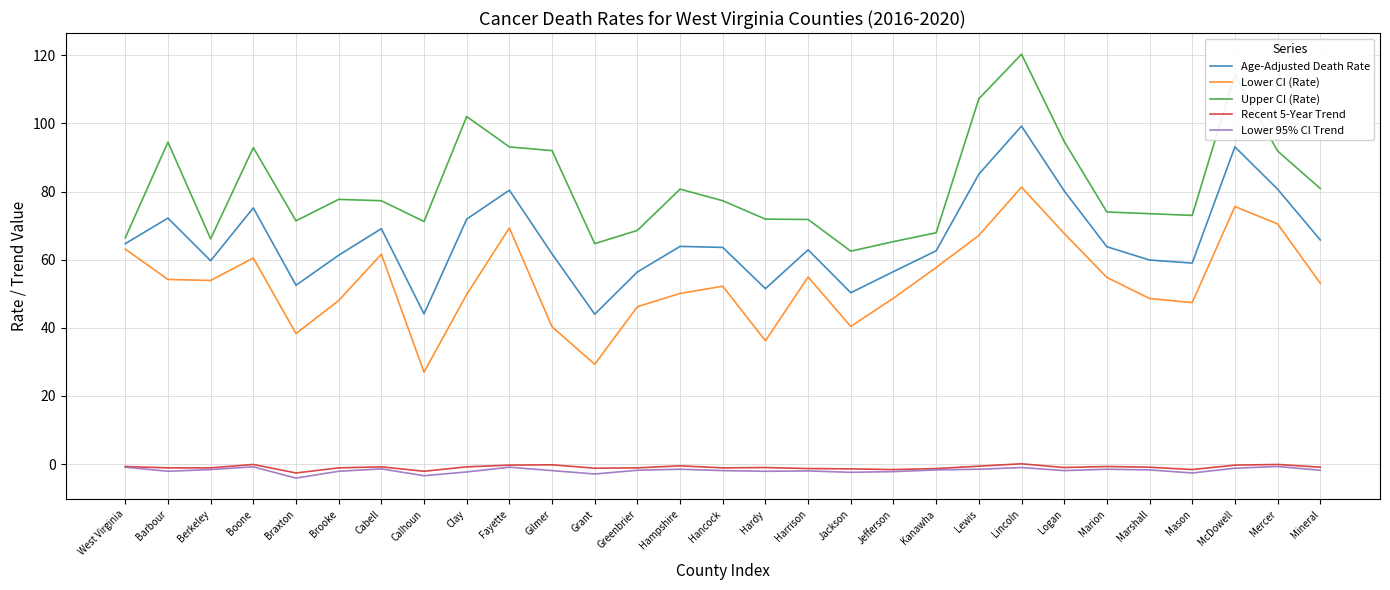

Does the chart display data point markers on the line(s)?

No